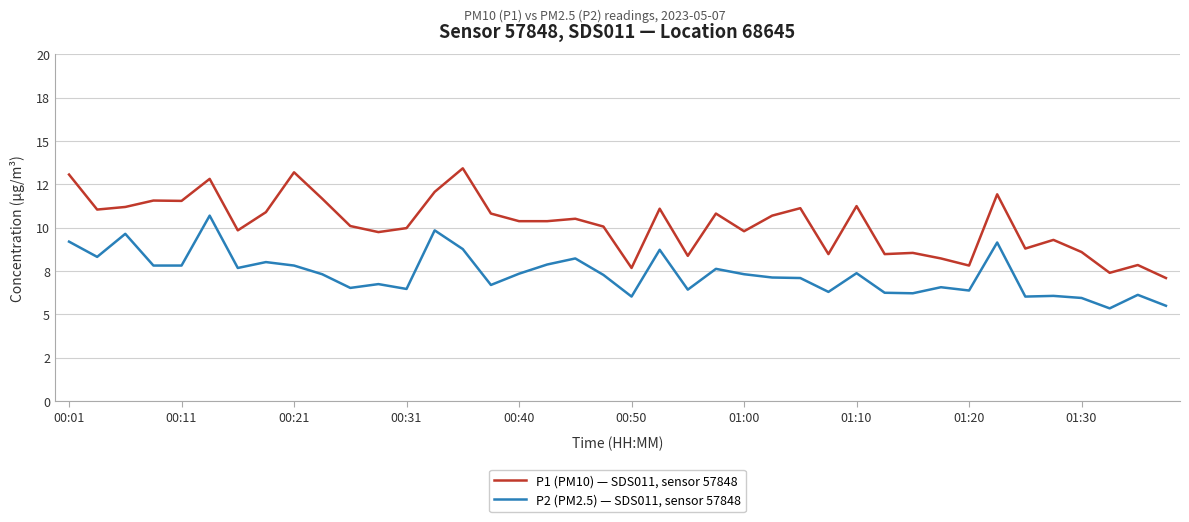

What is the sum of all P2 (PM2.5) — SDS011, sensor 57848 values?

293.8